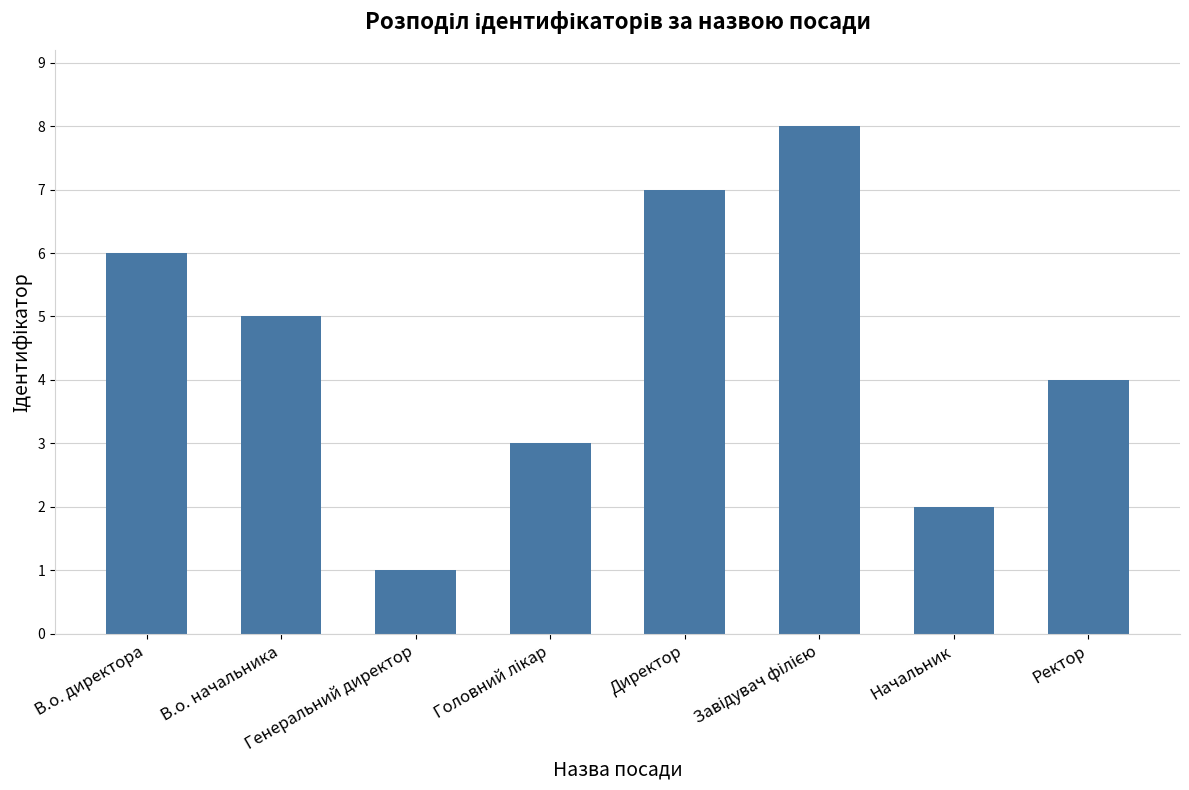

What is the difference between the maximum and minimum values?

7